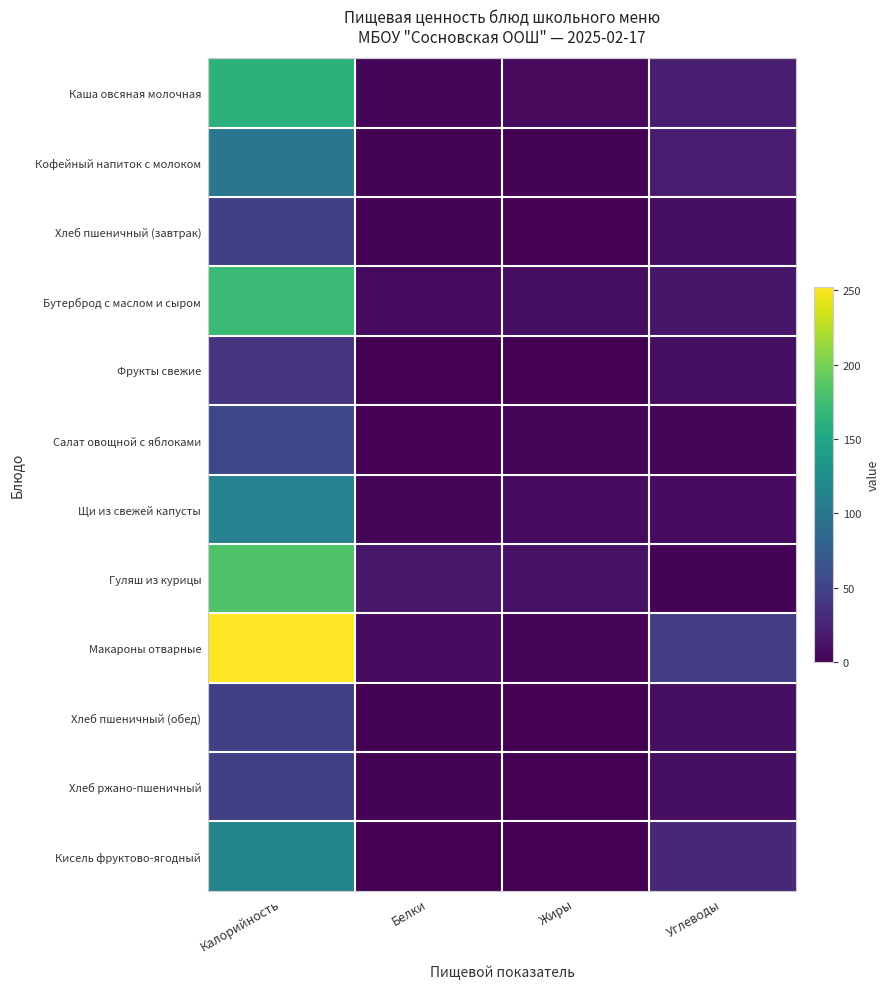

Between Жиры and Углеводы, which is larger?

Углеводы